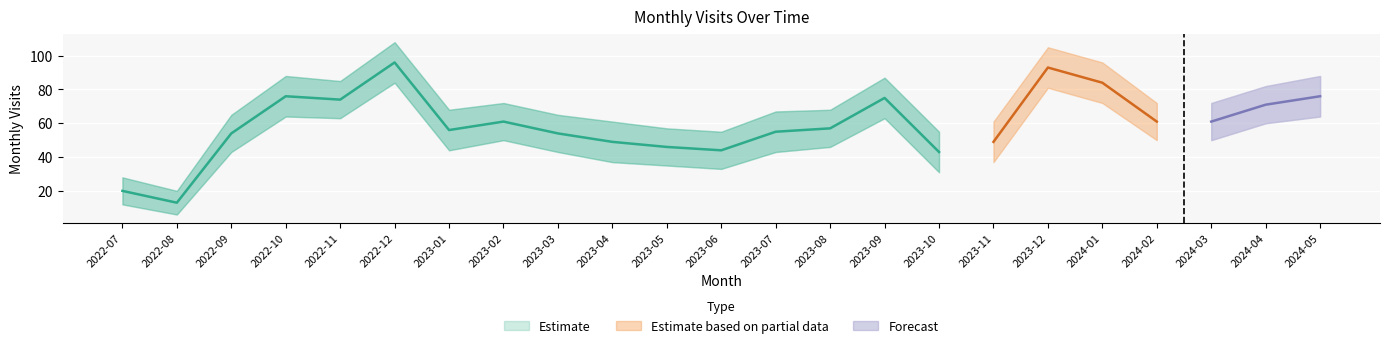

Is the value of monthly_visit at 2022-10 greater than the value of monthly_visit_upper at 2023-11?

Yes